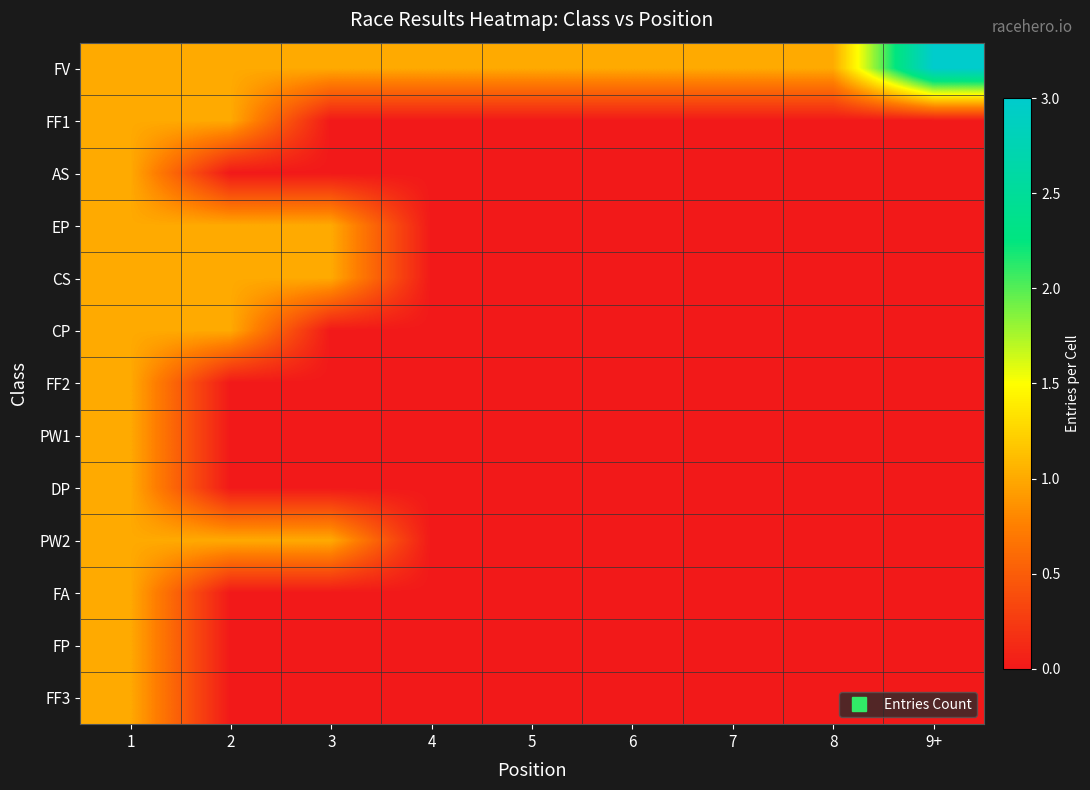

Which series has the largest total across all categories?

FV